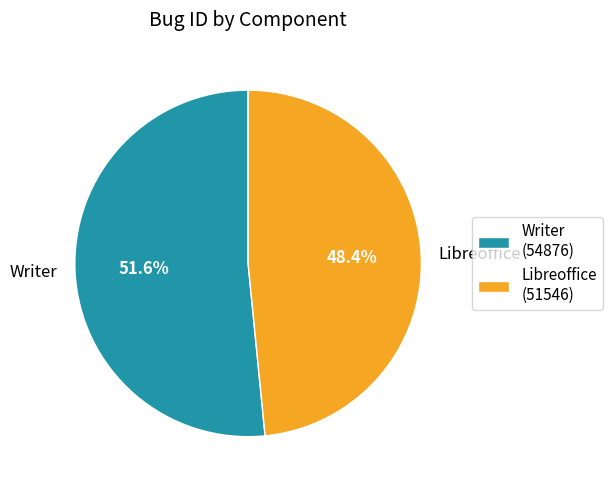

Combined, do Writer and Libreoffice account for over 50%?

Yes